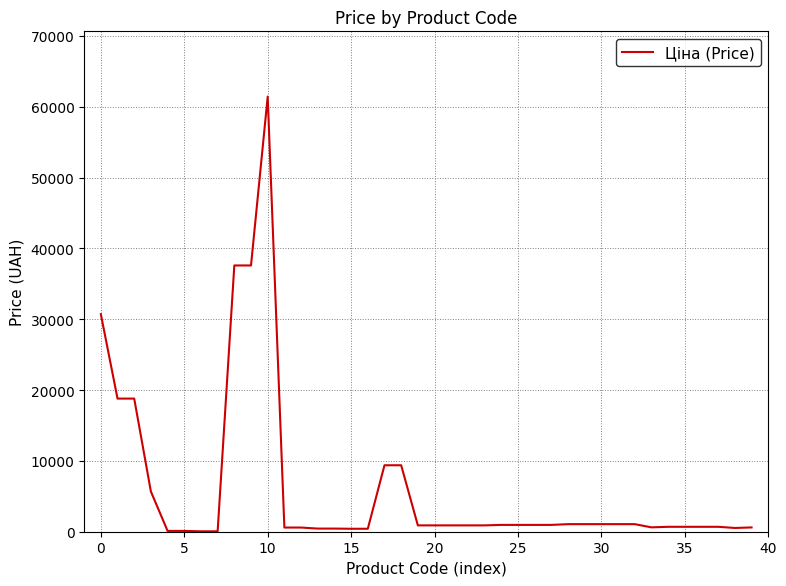

What is the difference between the maximum and minimum values?

61377.2